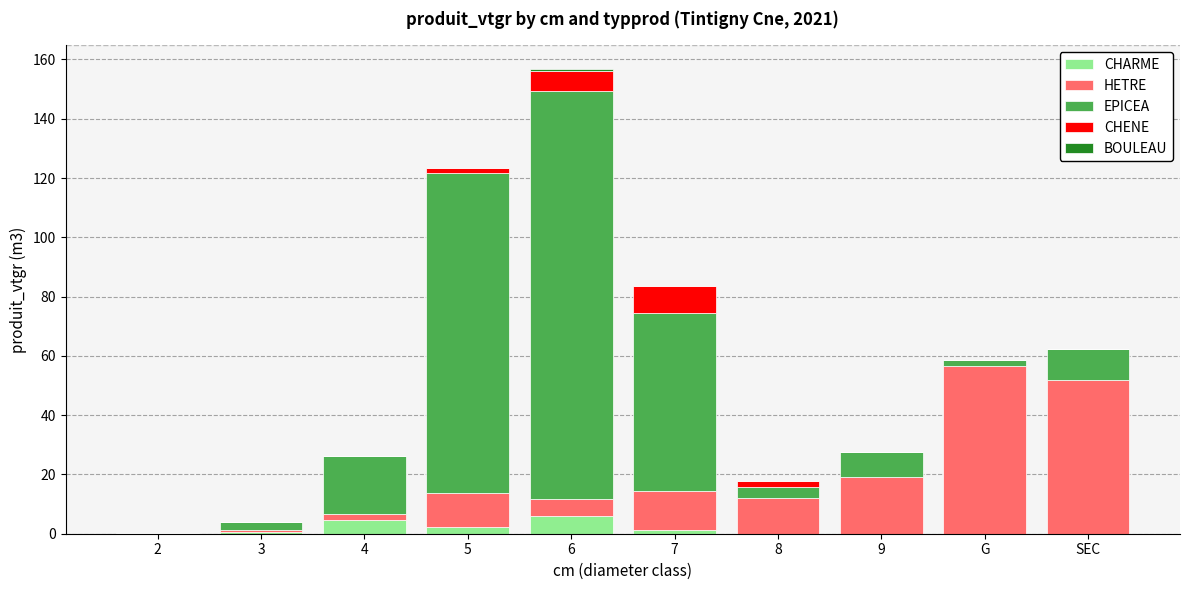

The CHARME series shows 0.0 at G. True or false?

True